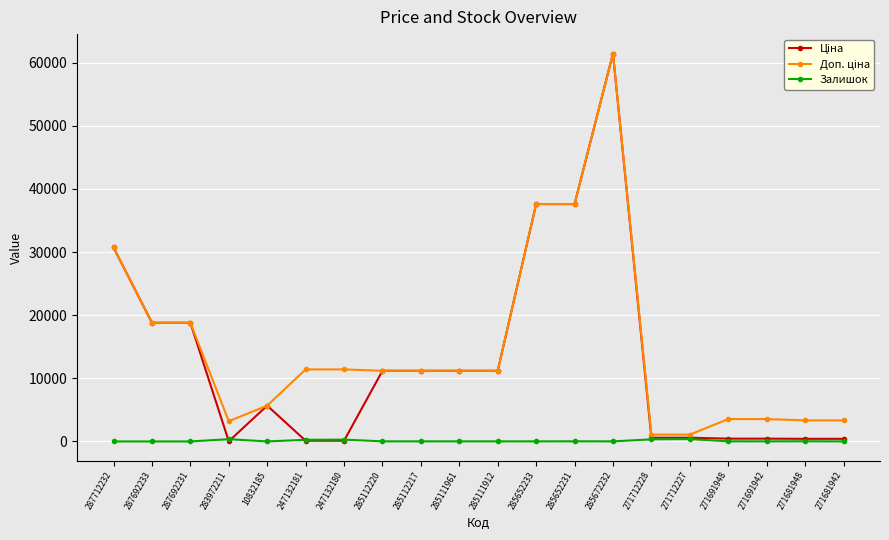

What is the maximum value shown in the chart?

61434.3